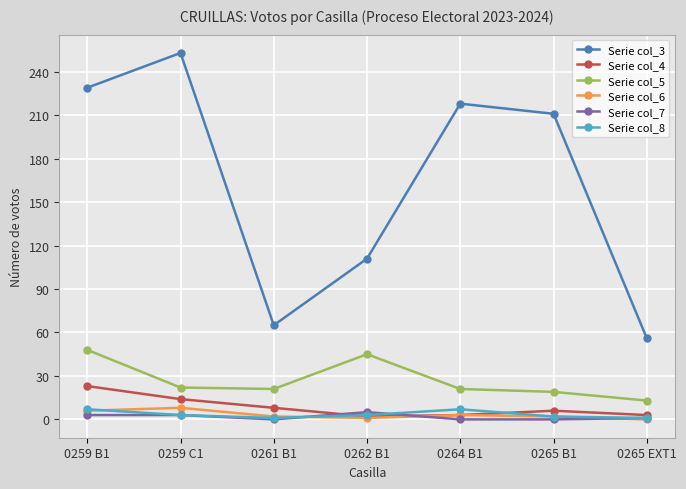

What is the sum of the Serie col_7 values at 0262 B1 and 0265 EXT1?

6